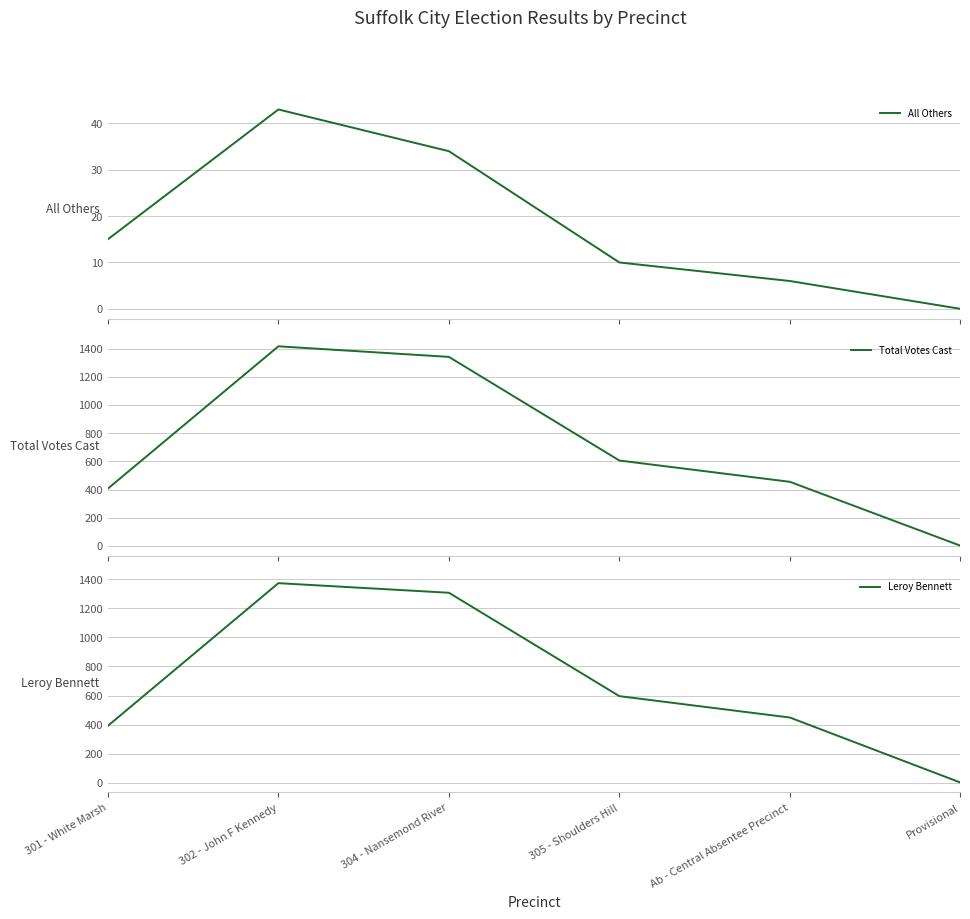

True or false: All Others has a value of 10 at 305 - Shoulders Hill.

True